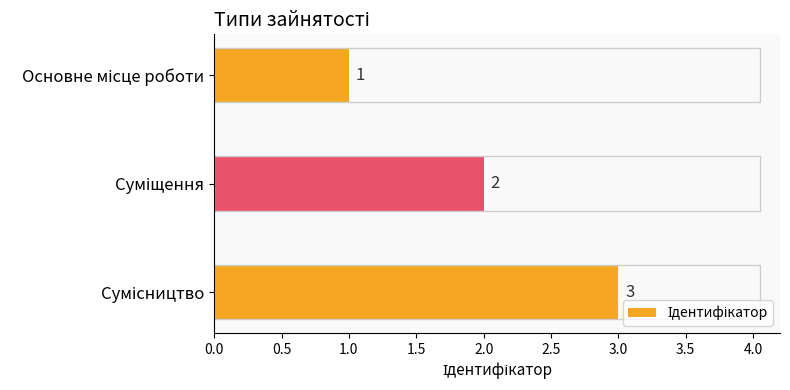

Count the values in the range 1 to 3.

3